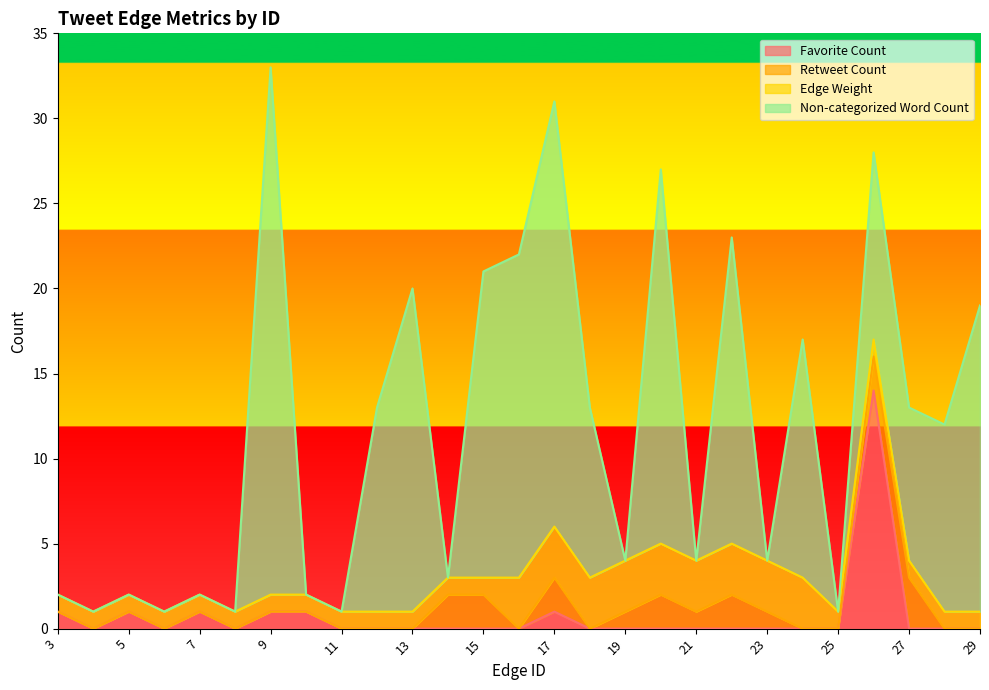

Which series ends up on top after the final intersection of Non-categorized Word Count and Retweet Count?

Non-categorized Word Count